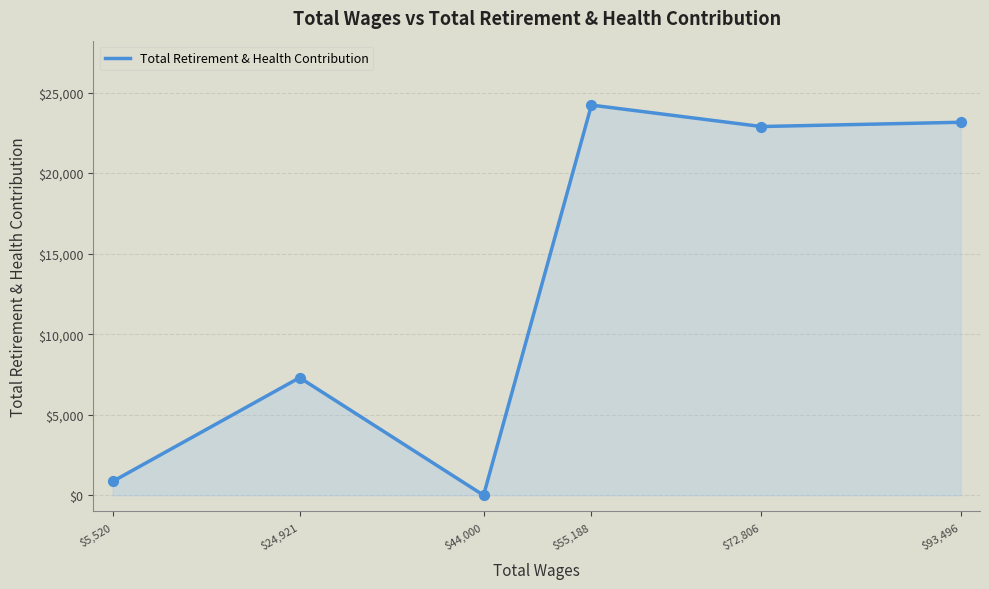

What is the change in value from $44,000 to $93,496?

+23159